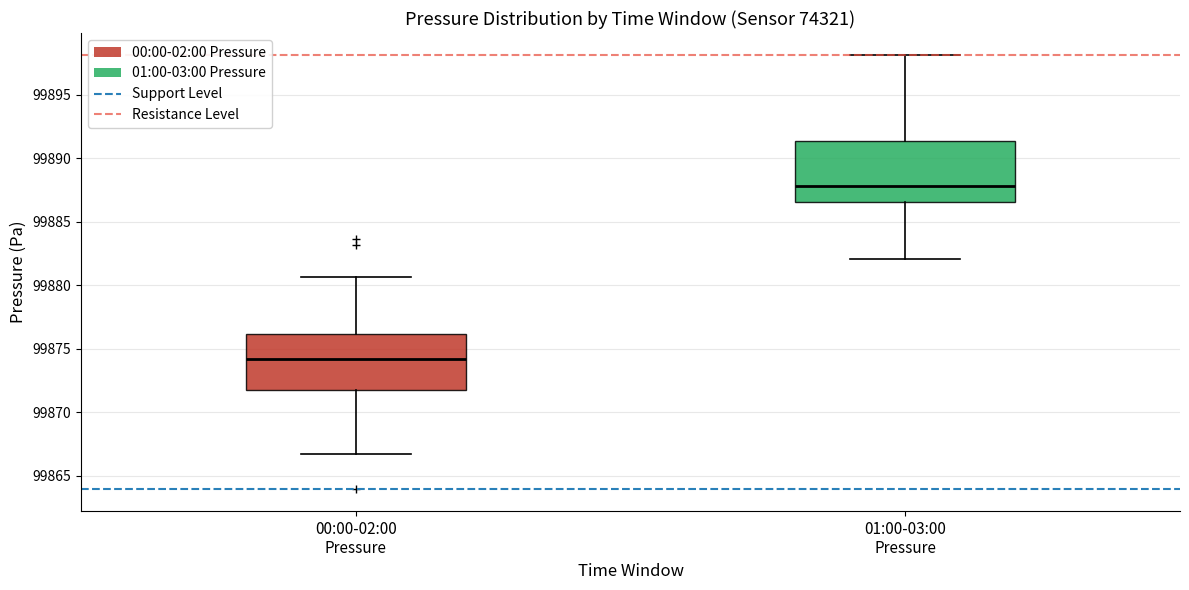

Reading left to right, transcribe this box plot: for each box, give where its median line is, the range the box spans, and where its two whiskers end, as read against the y-axis. The values are not printed on the chart, so give them approximately, as read against the axis.

00:00-02:00 Pressure: median 99874.0, box 99871.5 to 99876.0, whiskers 99866.5 to 99880.5
01:00-03:00 Pressure: median 99888.0, box 99886.5 to 99891.5, whiskers 99882.0 to 99898.0